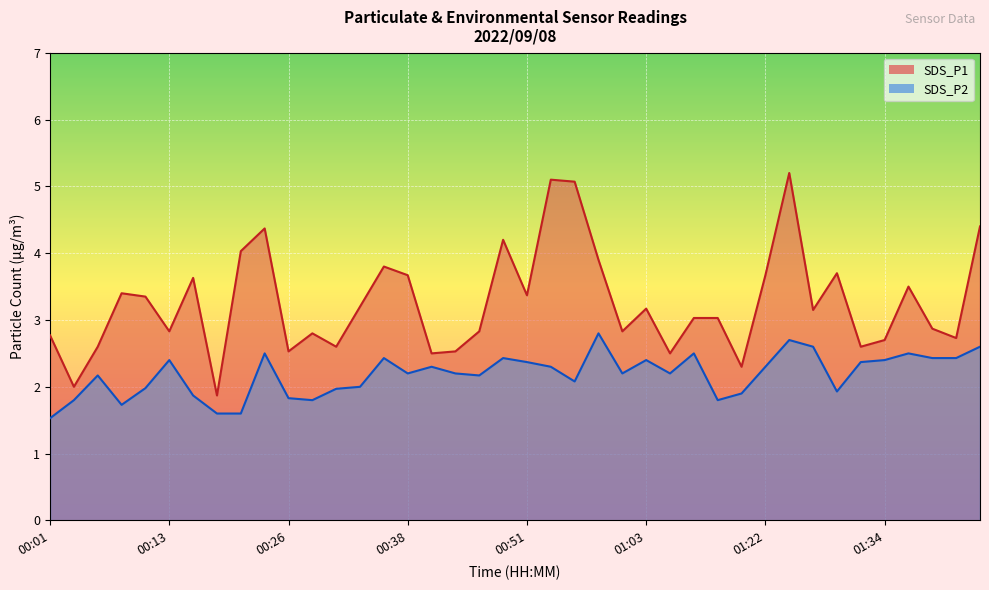

Count the number of categories in the chart.

40